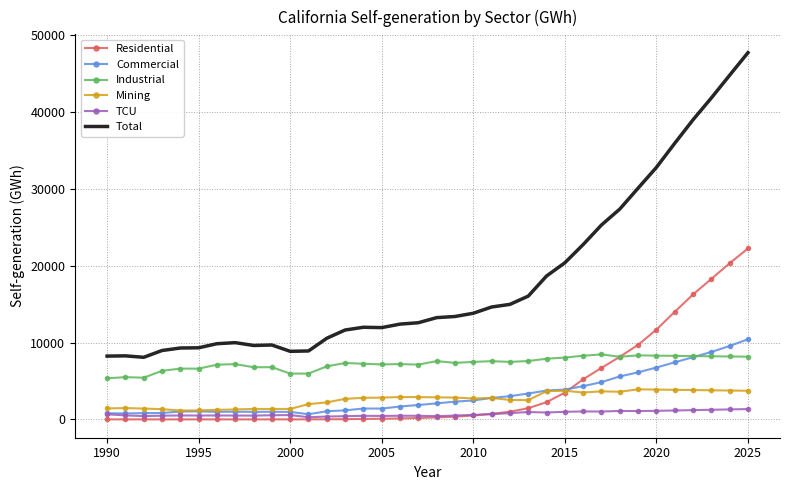

What is the highest value of the Residential series?

22251.6